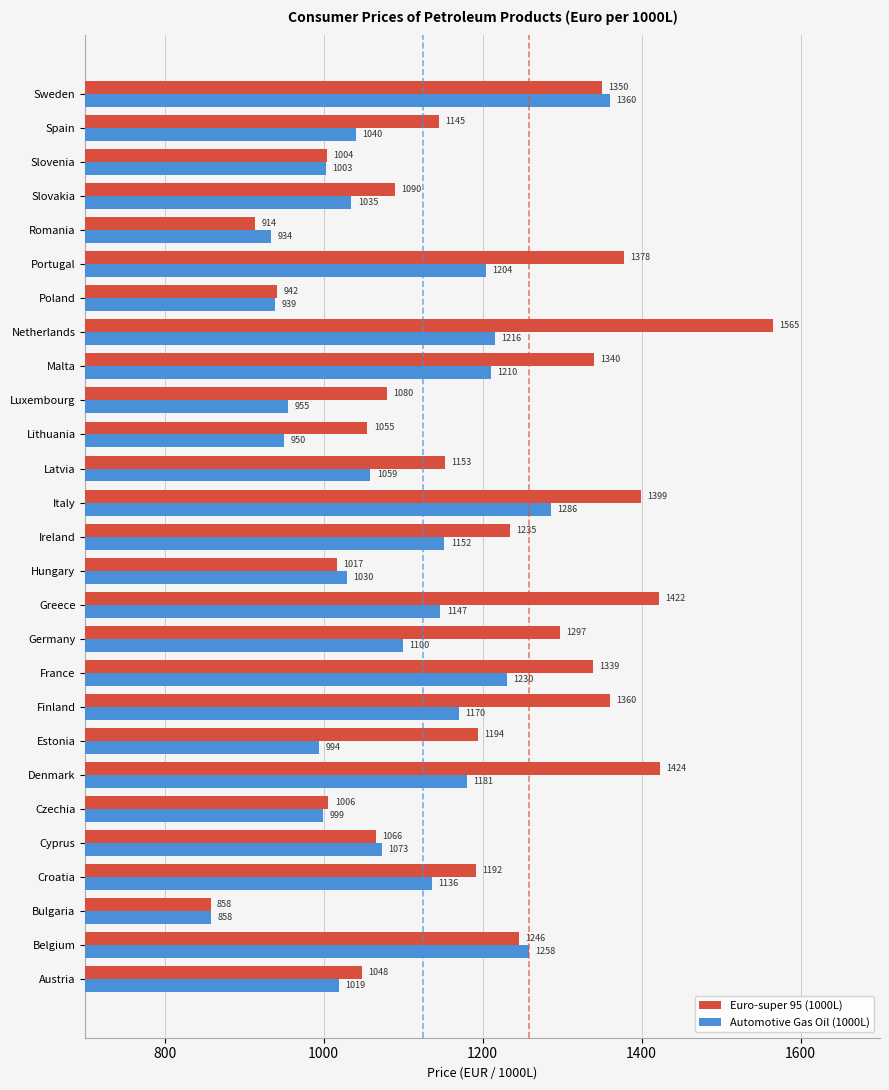

At Belgium, list the series in order from largest to smallest.

Automotive Gas Oil (1000L), Euro-super 95 (1000L)